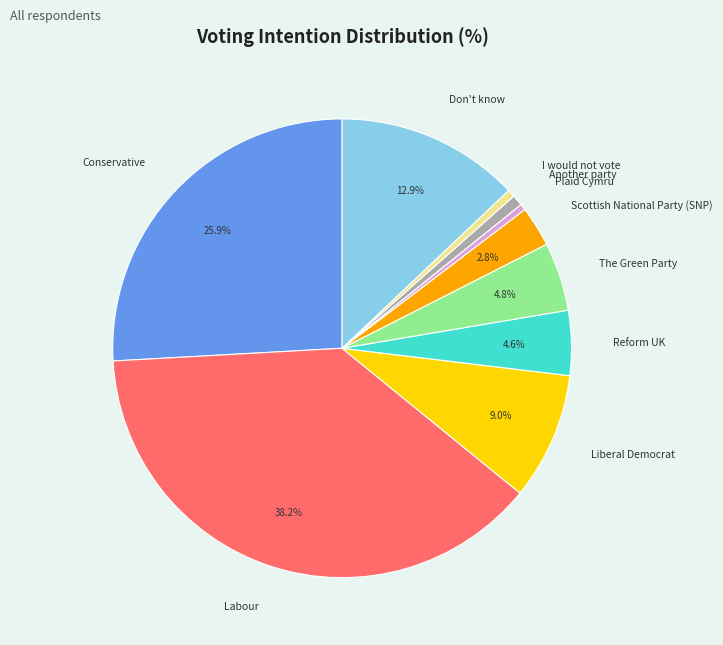

Which slice is the largest?

Labour